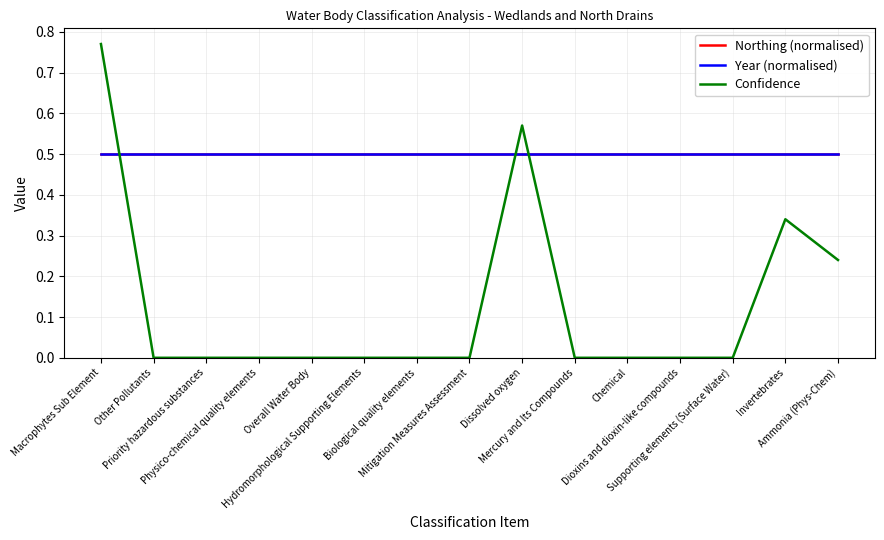

What is the maximum value for Year (normalised)?

0.5